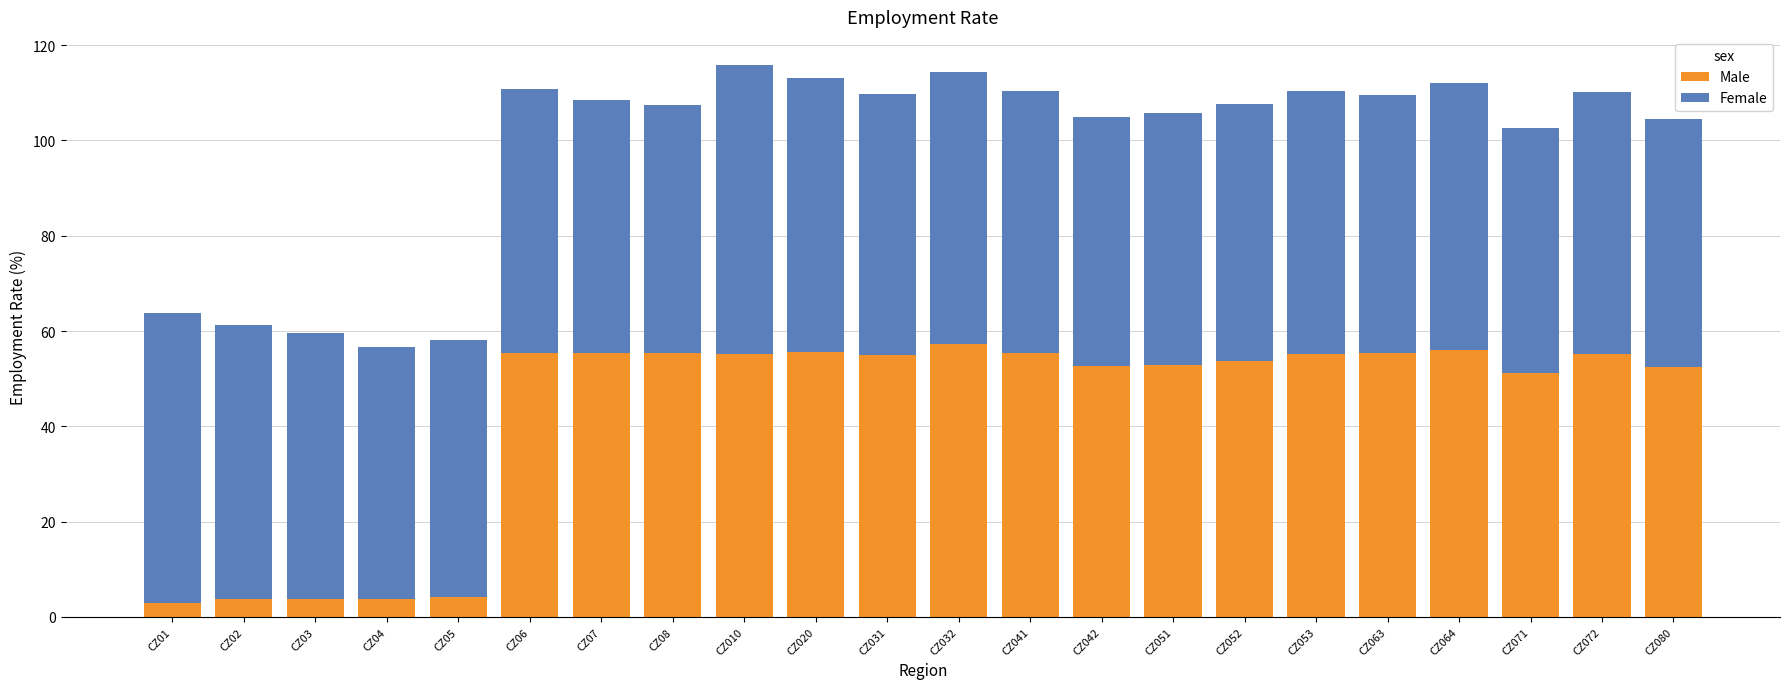

The value of Male at CZ05 is 4.2. True or false?

True